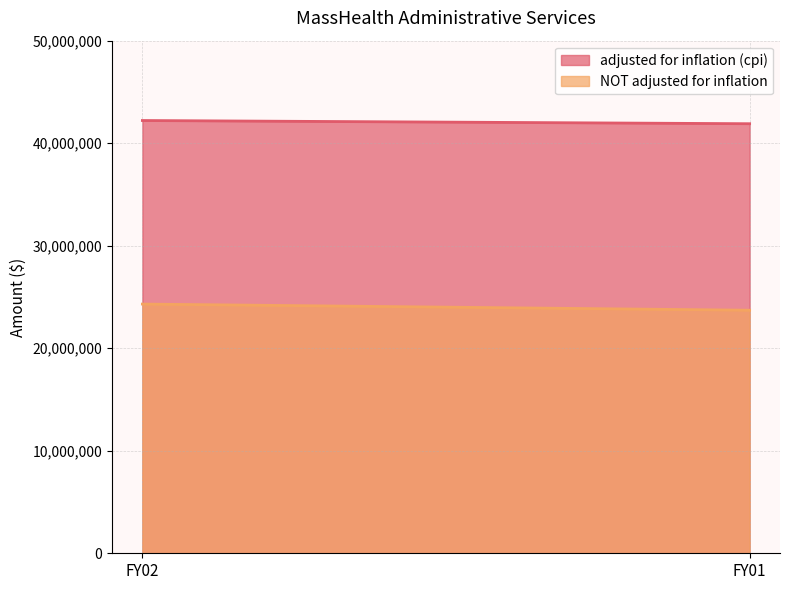

What is the sum of the adjusted for inflation (cpi) values at FY02 and FY01?

84110459